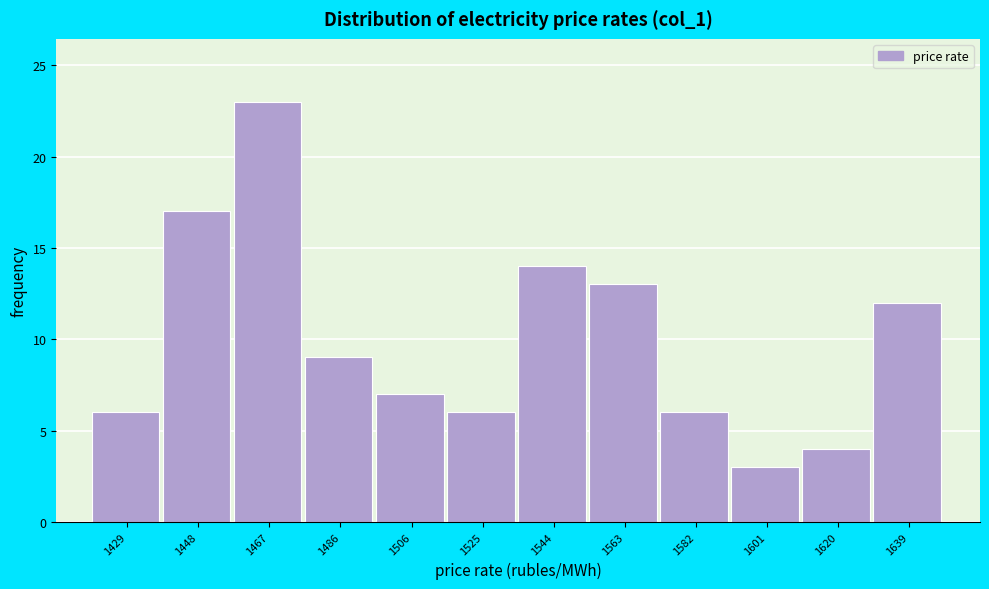

Reading left to right, list every bar in this chart as the range it spans on the x-axis followed by its height. Neither the bar edges nor the heights are printed on the chart, so give them approximately, as read against the axes.

1420 to 1438: 6
1438 to 1458: 17
1458 to 1476: 23
1476 to 1496: 9
1496 to 1516: 7
1516 to 1534: 6
1534 to 1554: 14
1554 to 1572: 13
1572 to 1592: 6
1592 to 1610: 3
1610 to 1630: 4
1630 to 1648: 12